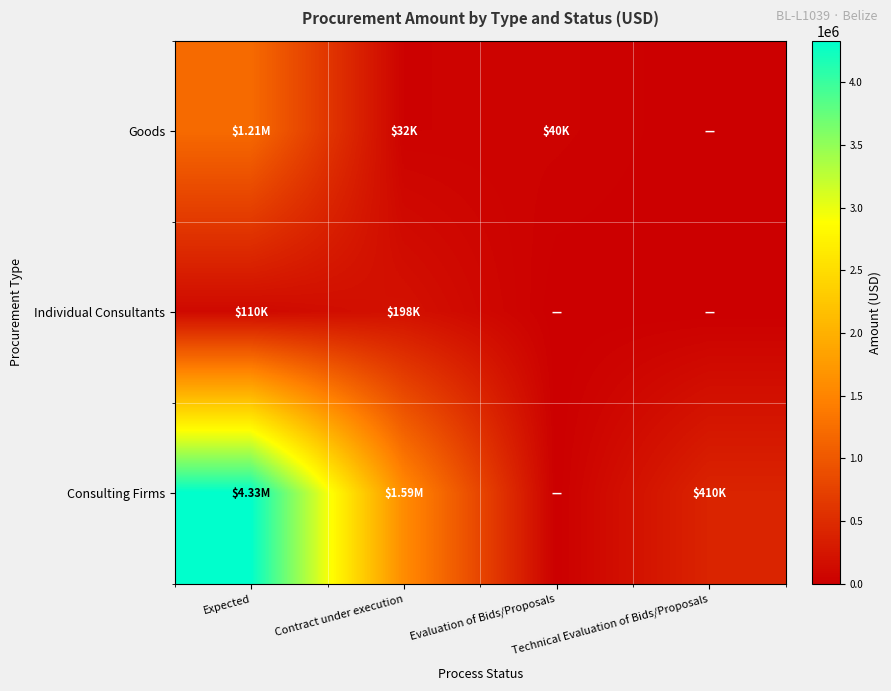

Reading right to left, what are all the values shown in this chart?

Goods: Technical Evaluation of Bids/Proposals=0	Evaluation of Bids/Proposals=40000	Contract under execution=32375	Expected=1210200
Individual Consultants: Technical Evaluation of Bids/Proposals=0	Evaluation of Bids/Proposals=0	Contract under execution=198000	Expected=110000
Consulting Firms: Technical Evaluation of Bids/Proposals=410000	Evaluation of Bids/Proposals=0	Contract under execution=1589800	Expected=4330000